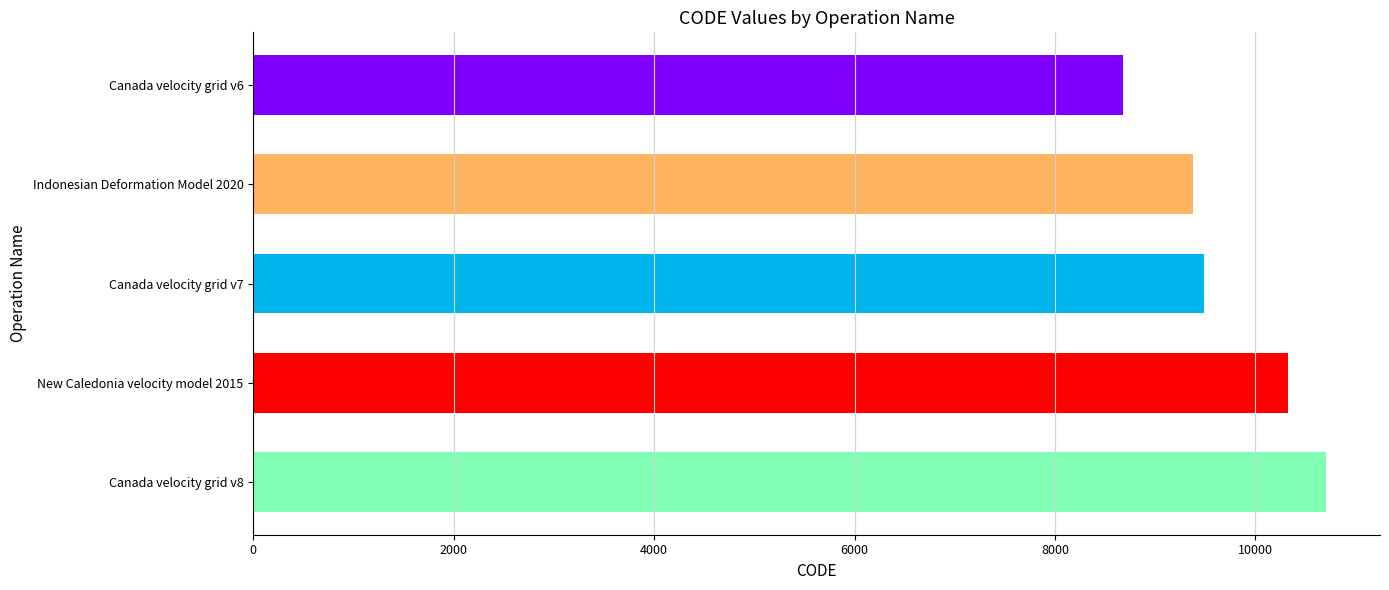

What is the ratio of the value at Indonesian Deformation Model 2020 to the value at Canada velocity grid v6?

1.1